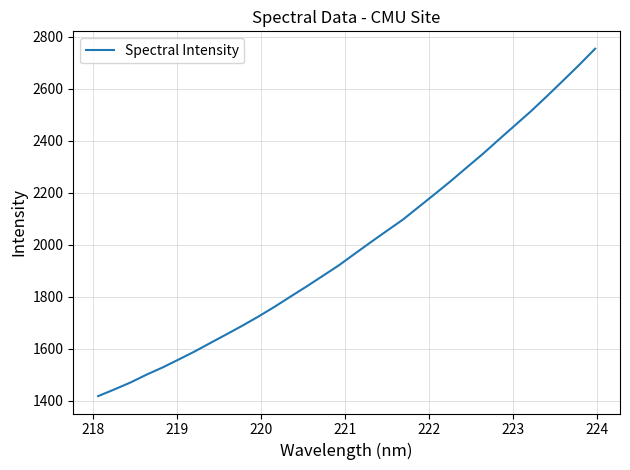

What is the minimum value shown in the chart?

1418.2